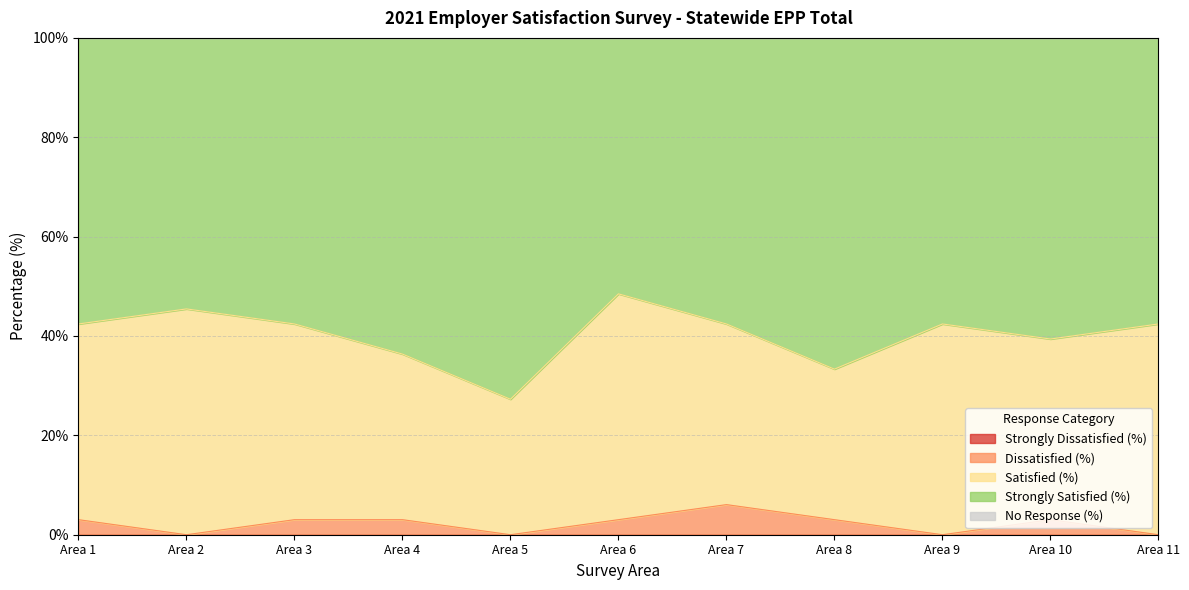

What are all the series names shown in the legend?

Strongly Dissatisfied (%), Dissatisfied (%), Satisfied (%), Strongly Satisfied (%), No Response (%)